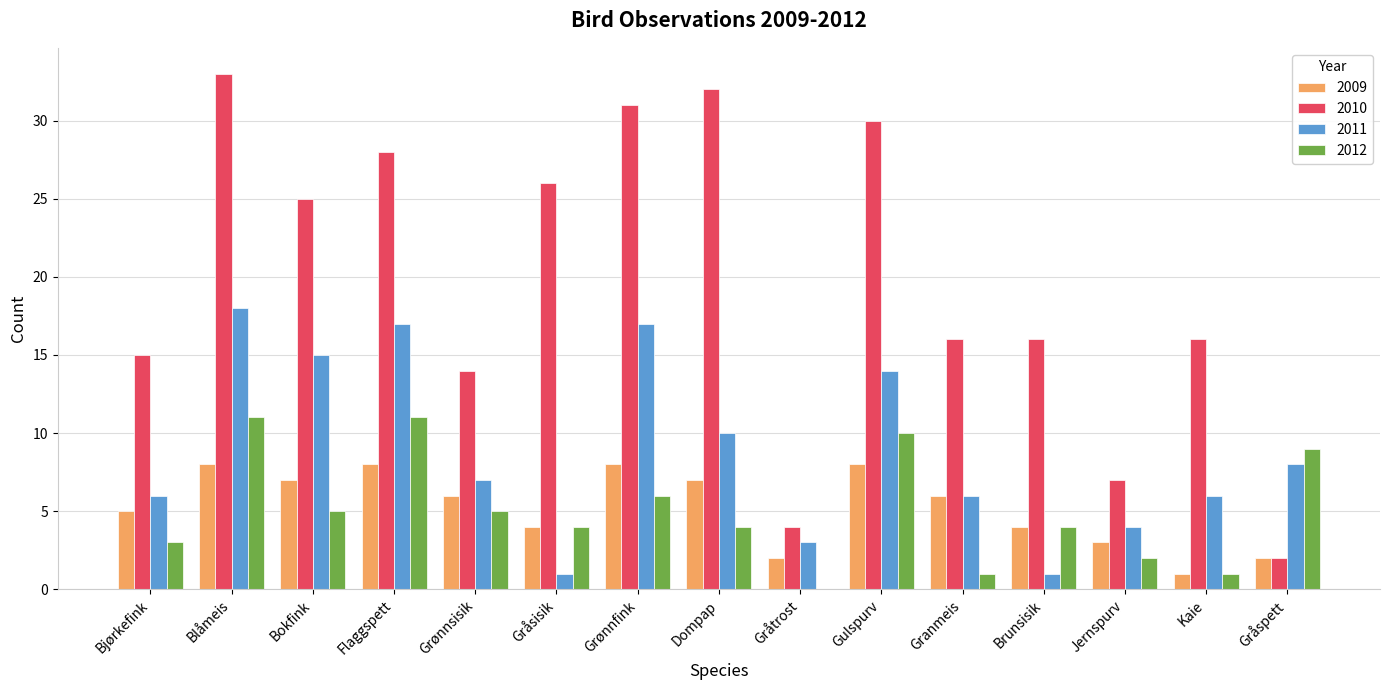

Which series has the widest spread of values?

2010